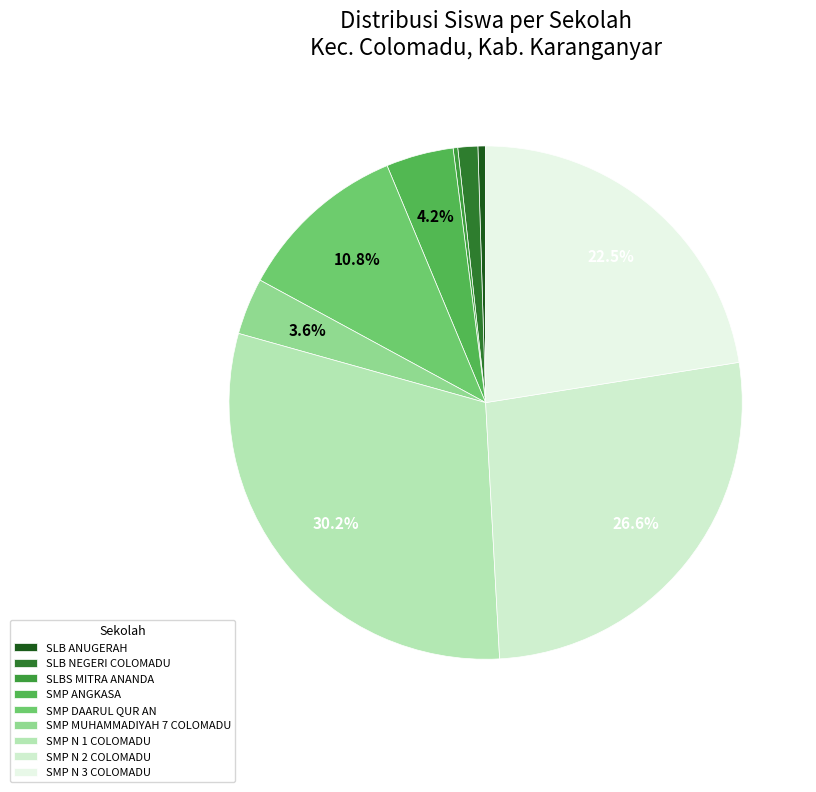

What percentage is the SMP N 1 COLOMADU slice, to the nearest percent?

30%